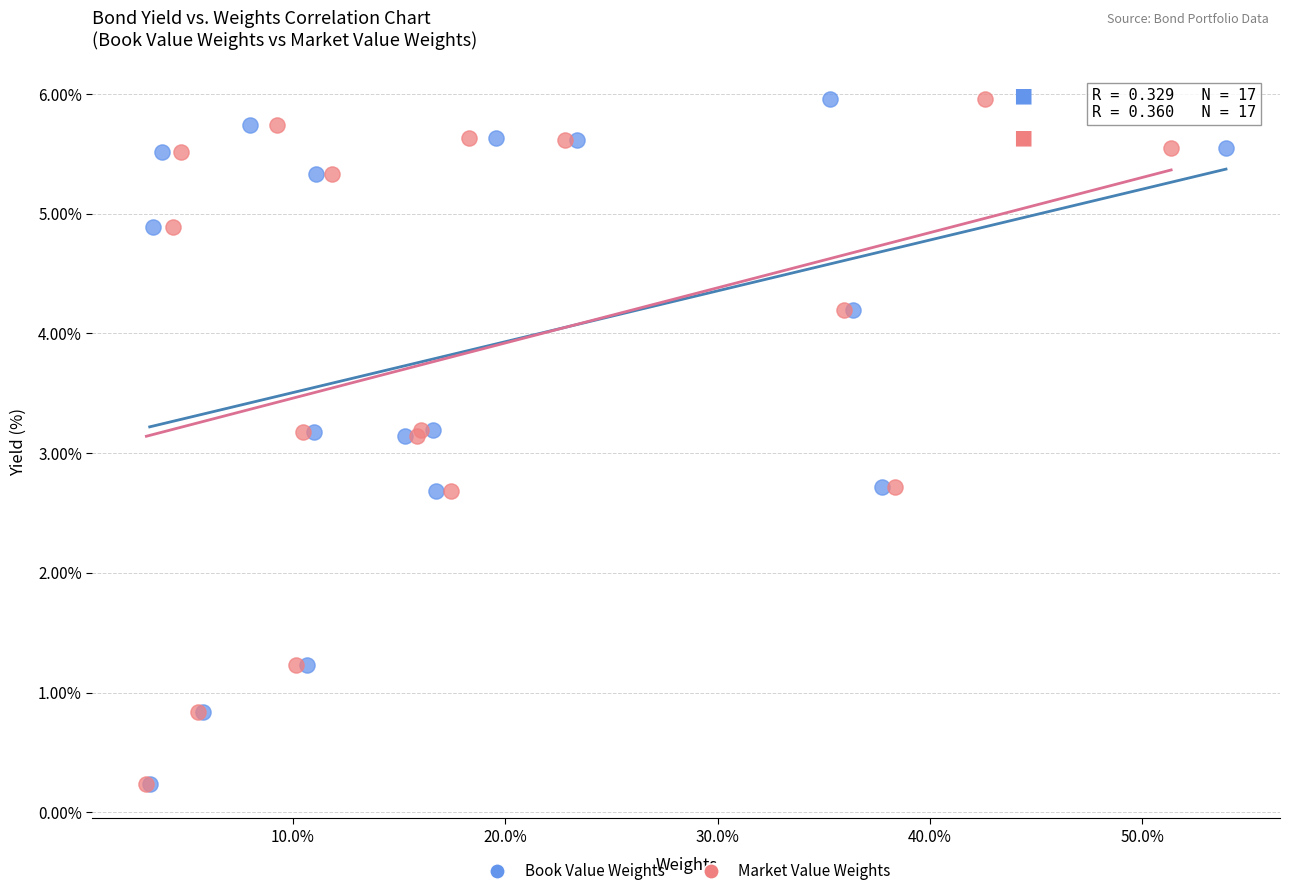

What are all the series names shown in the legend?

Book Value Weights, Market Value Weights